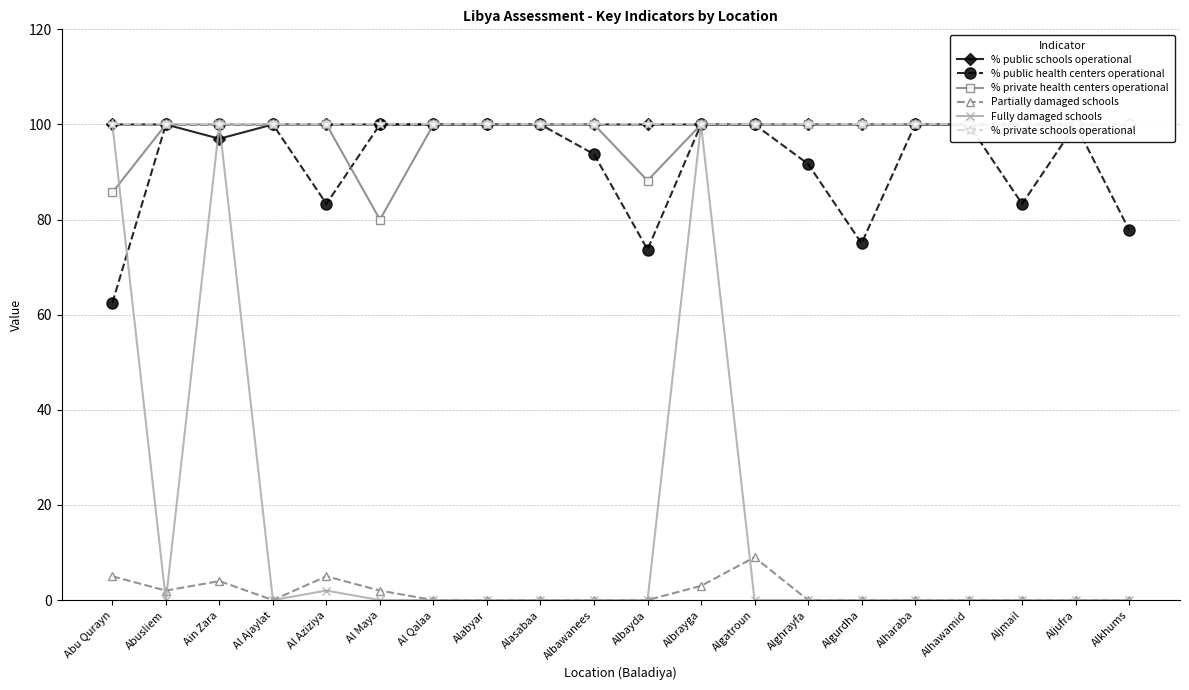

Reading left to right, what are all the values shown in this chart?

% public schools operational: Abu Qurayn=100.0	Abusliem=100.0	Ain Zara=97.0	Al Ajaylat=100.0	Al Aziziya=100.0	Al Maya=100.0	Al Qalaa=100.0	Alabyar=100.0	Alasabaa=100.0	Albawanees=100.0	Albayda=100.0	Albrayga=100.0	Algatroun=100.0	Alghrayfa=100.0	Algurdha=100.0	Alharaba=100.0	Alhawamid=100.0	Aljmail=100.0	Aljufra=100.0	Alkhums=100.0
% public health centers operational: Abu Qurayn=62.5	Abusliem=100.0	Ain Zara=100.0	Al Ajaylat=100.0	Al Aziziya=83.3	Al Maya=100.0	Al Qalaa=100.0	Alabyar=100.0	Alasabaa=100.0	Albawanees=93.8	Albayda=73.7	Albrayga=100.0	Algatroun=100.0	Alghrayfa=91.7	Algurdha=75.0	Alharaba=100.0	Alhawamid=100.0	Aljmail=83.3	Aljufra=100.0	Alkhums=77.8
% private health centers operational: Abu Qurayn=85.7	Abusliem=100.0	Ain Zara=100.0	Al Ajaylat=100.0	Al Aziziya=100.0	Al Maya=80.0	Al Qalaa=100.0	Alabyar=100.0	Alasabaa=100.0	Albawanees=100.0	Albayda=88.2	Albrayga=100.0	Algatroun=100.0	Alghrayfa=100.0	Algurdha=100.0	Alharaba=100.0	Alhawamid=100.0	Aljmail=100.0	Aljufra=100.0	Alkhums=100.0
Partially damaged schools: Abu Qurayn=5.0	Abusliem=2.0	Ain Zara=4.0	Al Ajaylat=0.0	Al Aziziya=5.0	Al Maya=2.0	Al Qalaa=0.0	Alabyar=0.0	Alasabaa=0.0	Albawanees=0.0	Albayda=0.0	Albrayga=3.0	Algatroun=9.0	Alghrayfa=0.0	Algurdha=0.0	Alharaba=0.0	Alhawamid=0.0	Aljmail=0.0	Aljufra=0.0	Alkhums=0.0
Fully damaged schools: Abu Qurayn=100.0	Abusliem=0.0	Ain Zara=100.0	Al Ajaylat=0.0	Al Aziziya=2.0	Al Maya=0.0	Al Qalaa=0.0	Alabyar=0.0	Alasabaa=0.0	Albawanees=0.0	Albayda=0.0	Albrayga=100.0	Algatroun=0.0	Alghrayfa=0.0	Algurdha=0.0	Alharaba=0.0	Alhawamid=0.0	Aljmail=0.0	Aljufra=0.0	Alkhums=0.0
% private schools operational: Abu Qurayn=100.0	Abusliem=100.0	Ain Zara=100.0	Al Ajaylat=100.0	Al Aziziya=100.0	Al Maya=100.0	Al Qalaa=100.0	Alabyar=100.0	Alasabaa=100.0	Albawanees=100.0	Albayda=100.0	Albrayga=100.0	Algatroun=100.0	Alghrayfa=100.0	Algurdha=100.0	Alharaba=100.0	Alhawamid=100.0	Aljmail=100.0	Aljufra=100.0	Alkhums=100.0